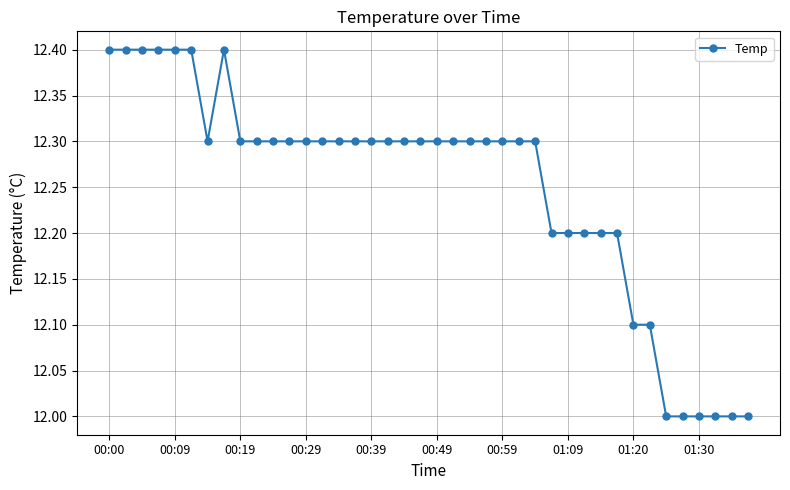

What is the sum of all values?

490.0